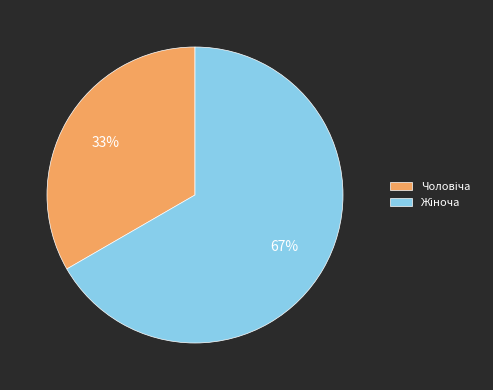

To the nearest percent, what is the average slice percentage?

50%